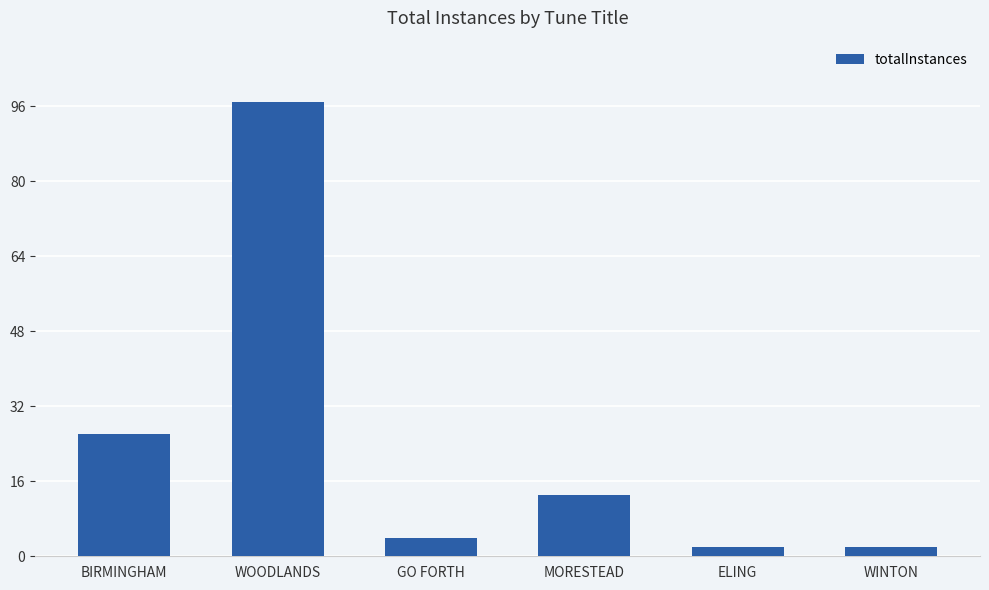

How many series are shown in this chart?

1